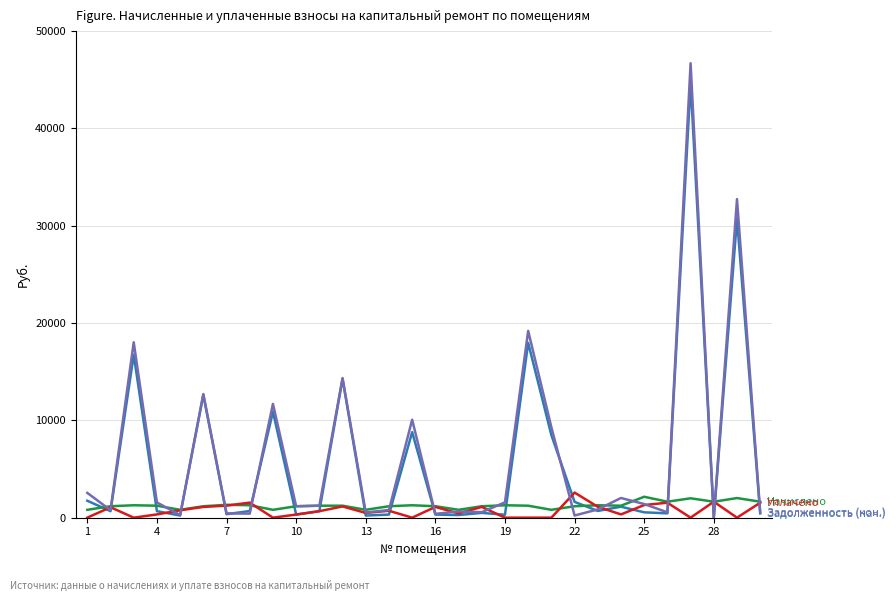

What is the maximum value shown in the chart?

46691.7